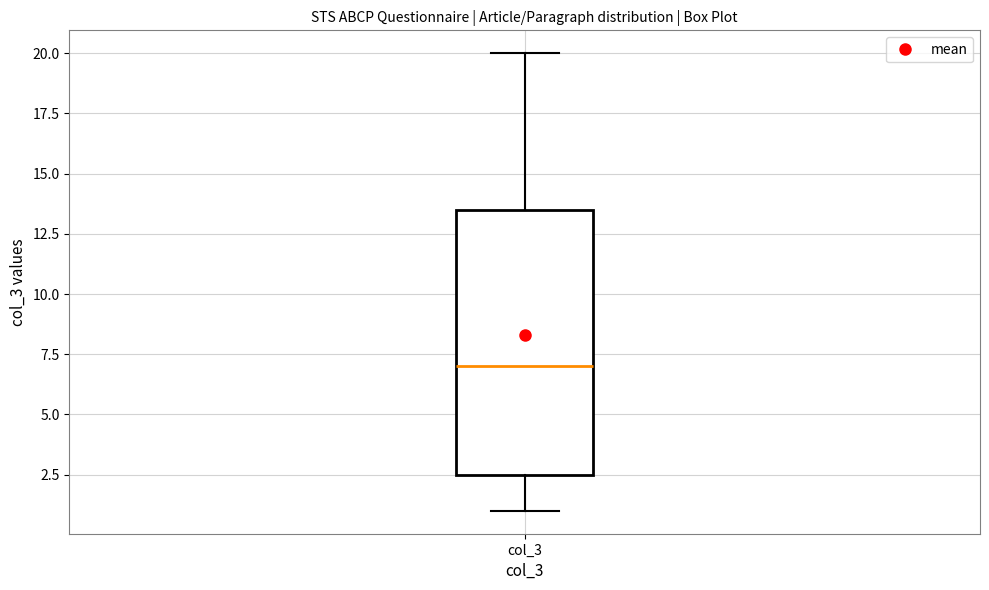

Transcribe this box plot: give where the median line is, the range the box spans, and where the two whiskers end, as read against the y-axis. The values are not printed on the chart, so give them approximately, as read against the axis.

median 7.0, box 2.5 to 13.5, whiskers 1.0 to 20.0